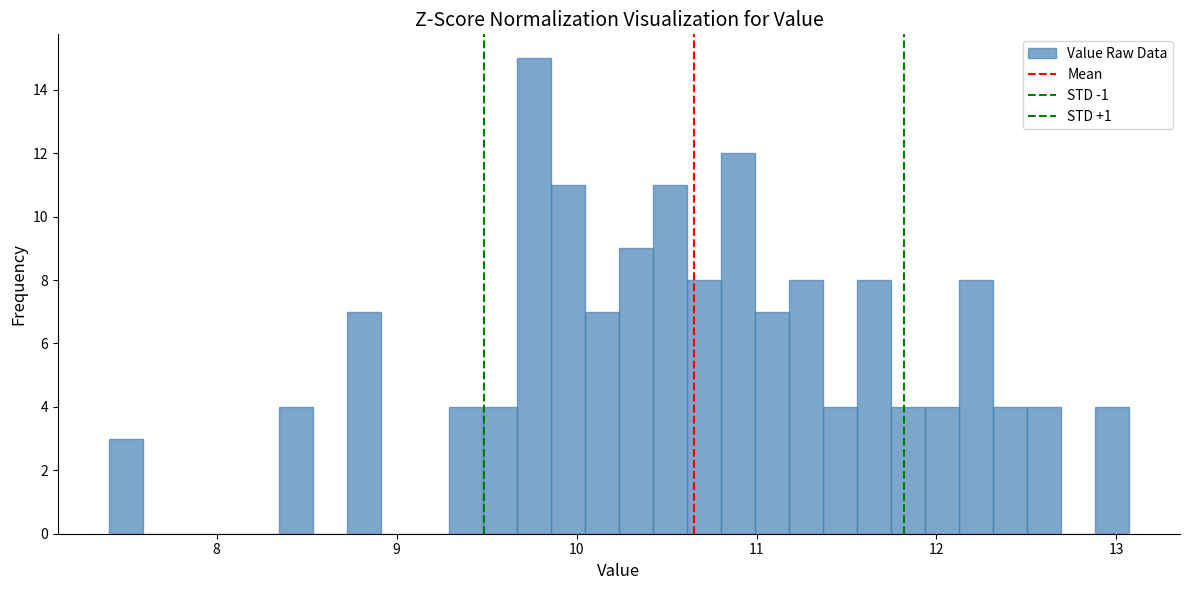

Read against the x-axis, roughly where is the centre of the tallest bar?

9.8